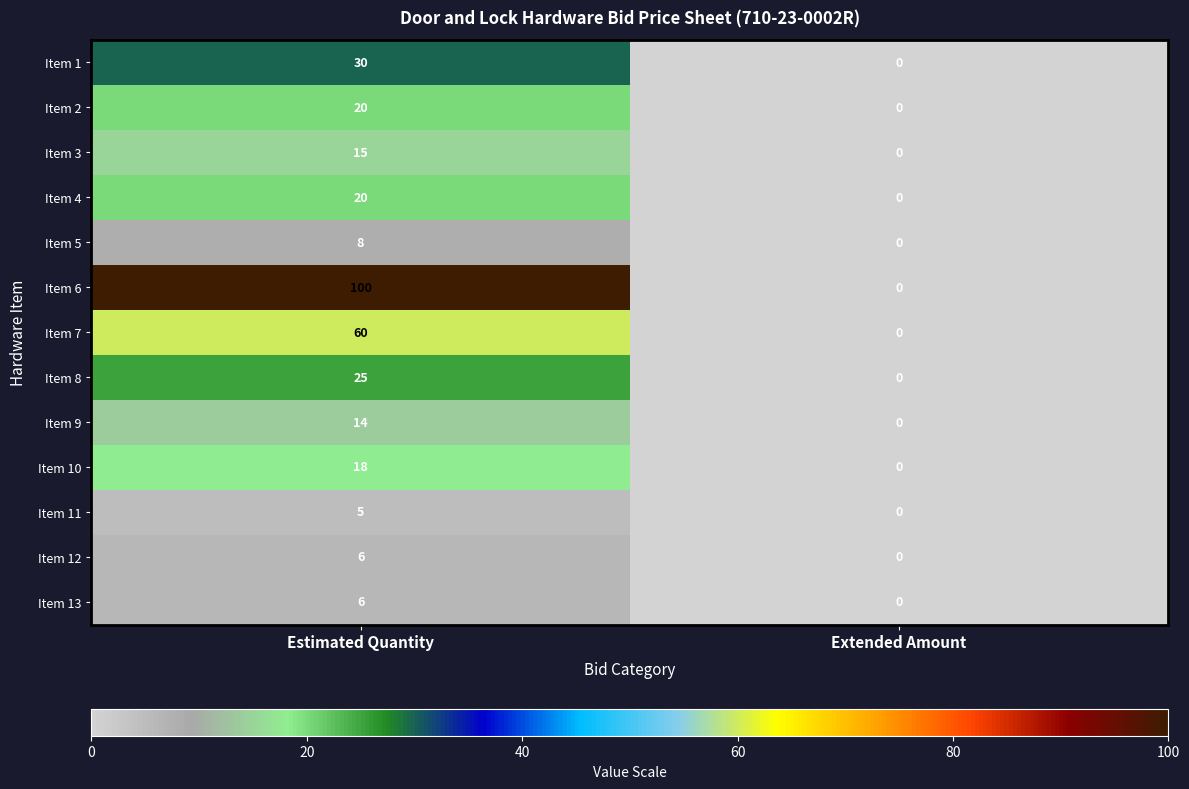

Rank the categories by Item 6 value from lowest to highest.

Extended Amount, Estimated Quantity